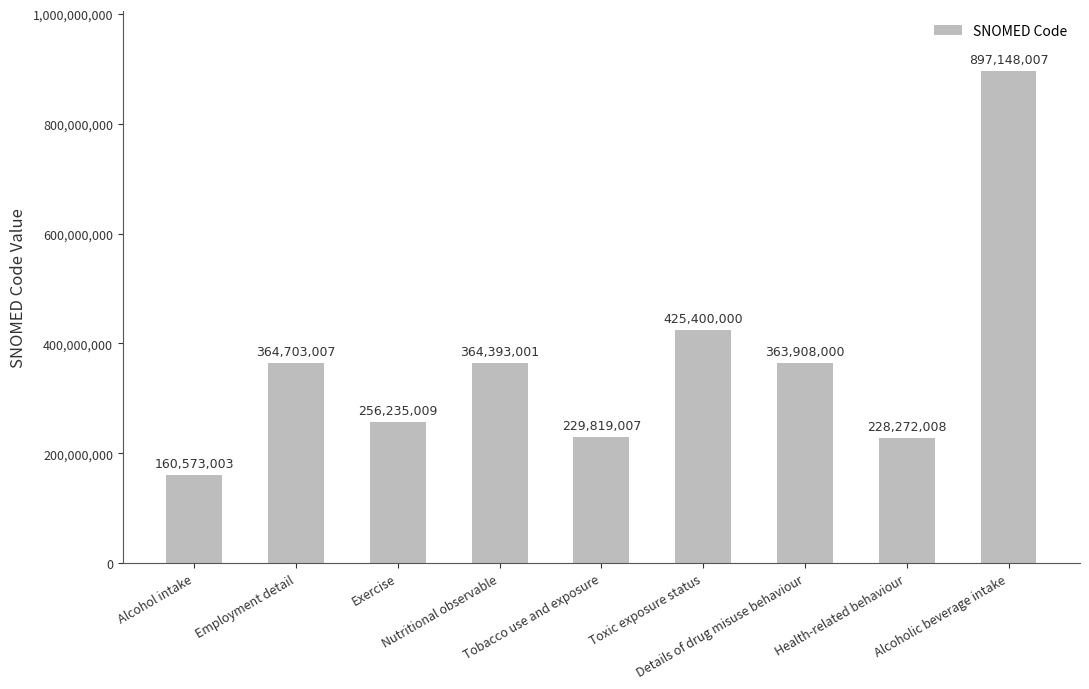

Is it true that the value at Toxic exposure status is 631901830?

False